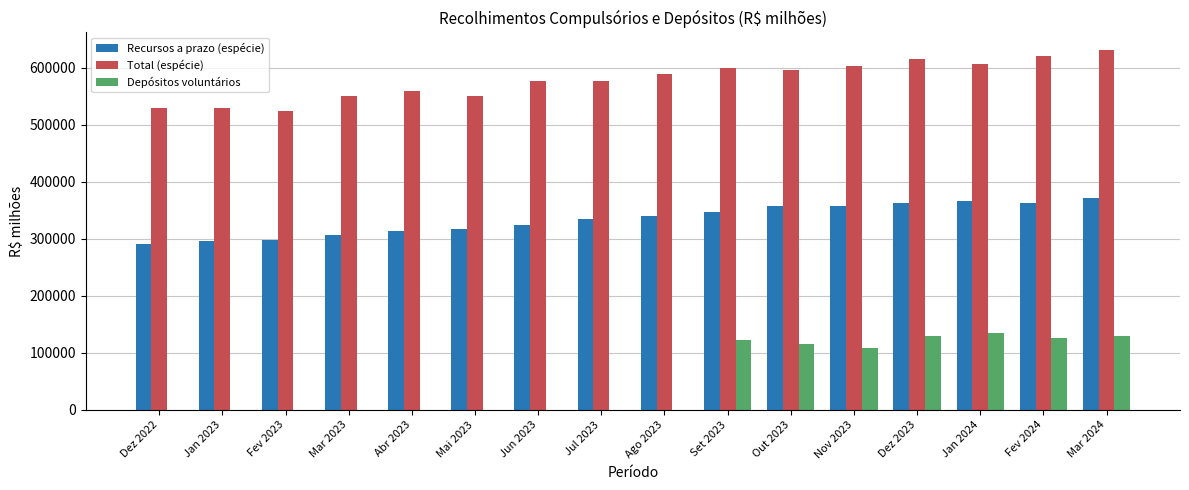

Is the value of Total (espécie) at Dez 2023 greater than the value of Recursos a prazo (espécie) at Abr 2023?

Yes